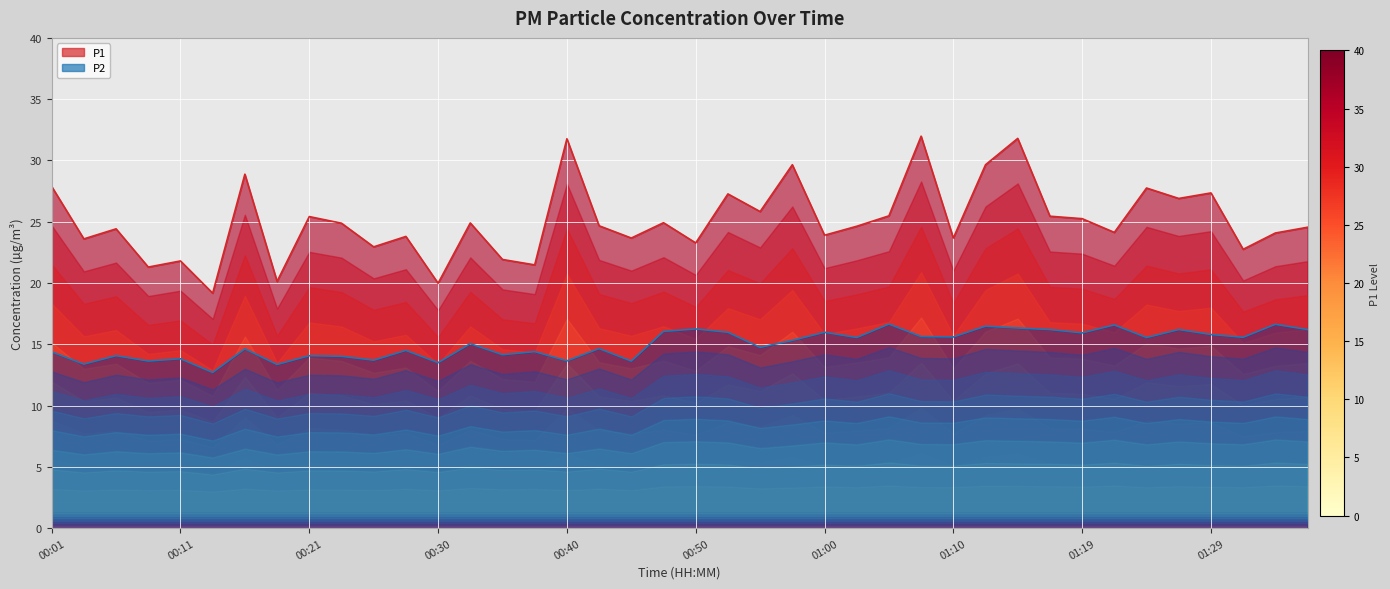

At 01:00, list the series in order from largest to smallest.

P1, P2